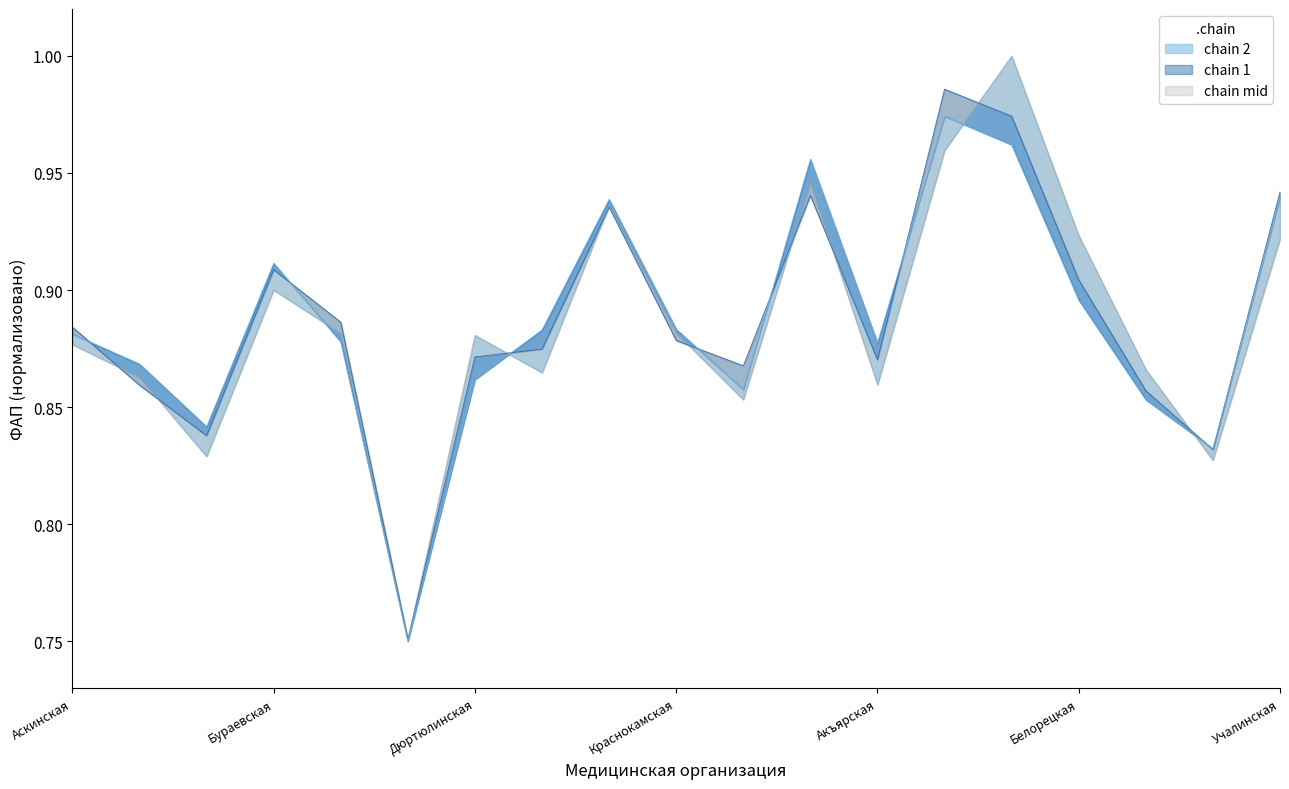

Reading left to right, list all the values displayed in this chart.

0.9	0.9	0.8	0.9	0.9	0.8	0.9	0.9	0.9	0.9	0.9	0.9	0.9	1.0	1.0	0.9	0.9	0.8	0.9